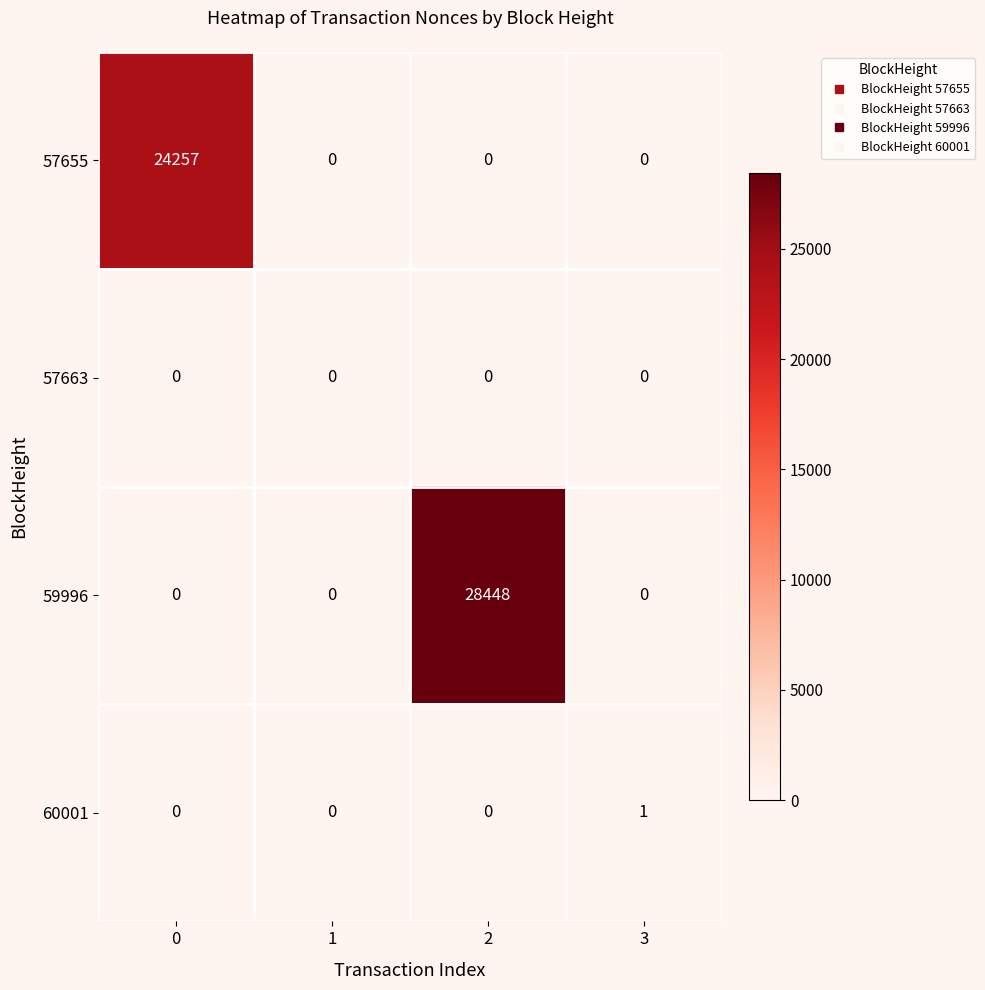

Count the number of data series in this chart.

4